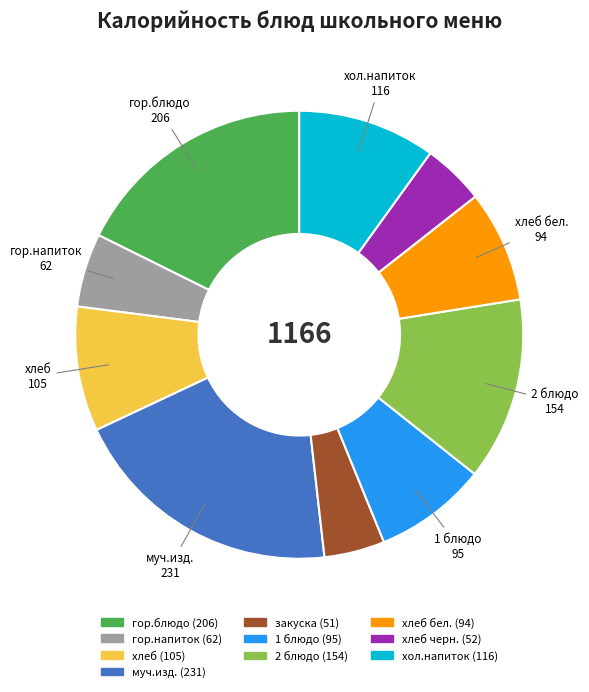

Does any single category account for the majority?

No